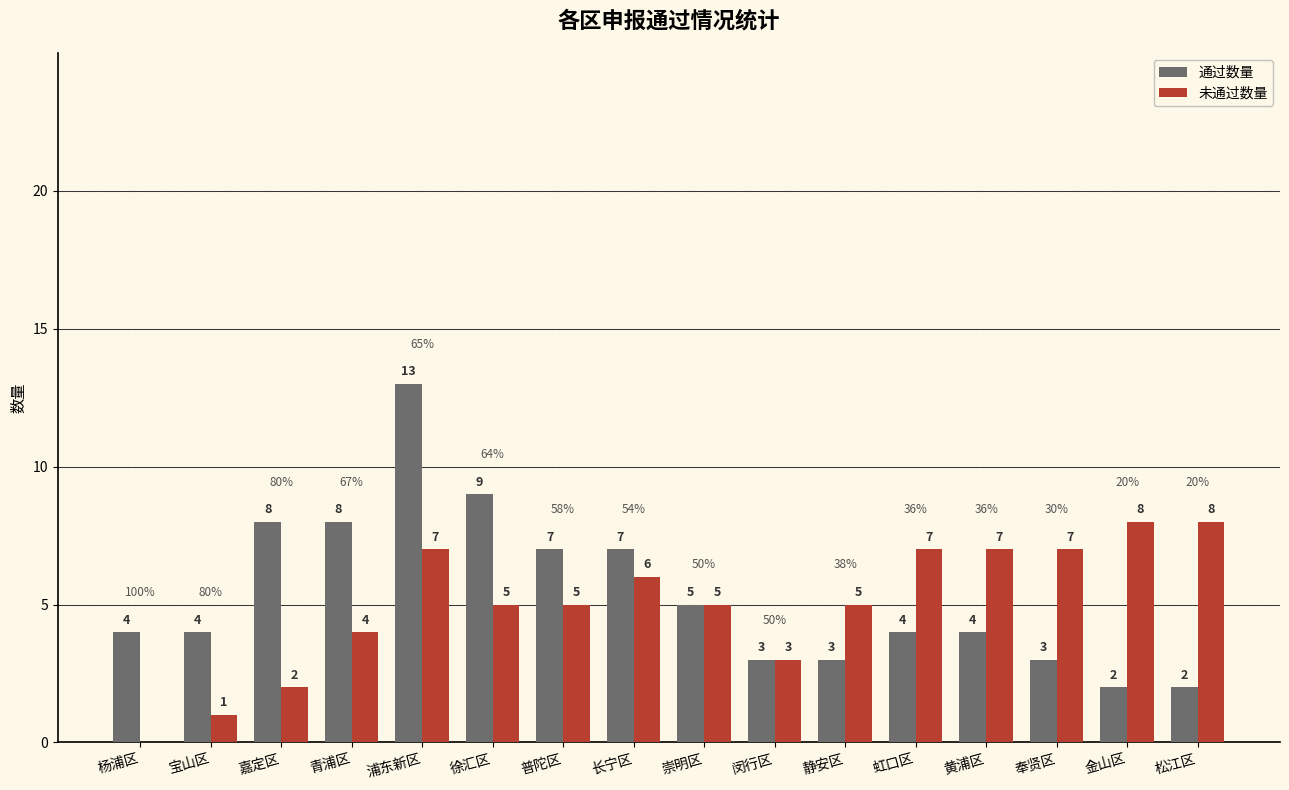

Is the value of 通过数量 at 宝山区 greater than the value of 未通过数量 at 松江区?

No